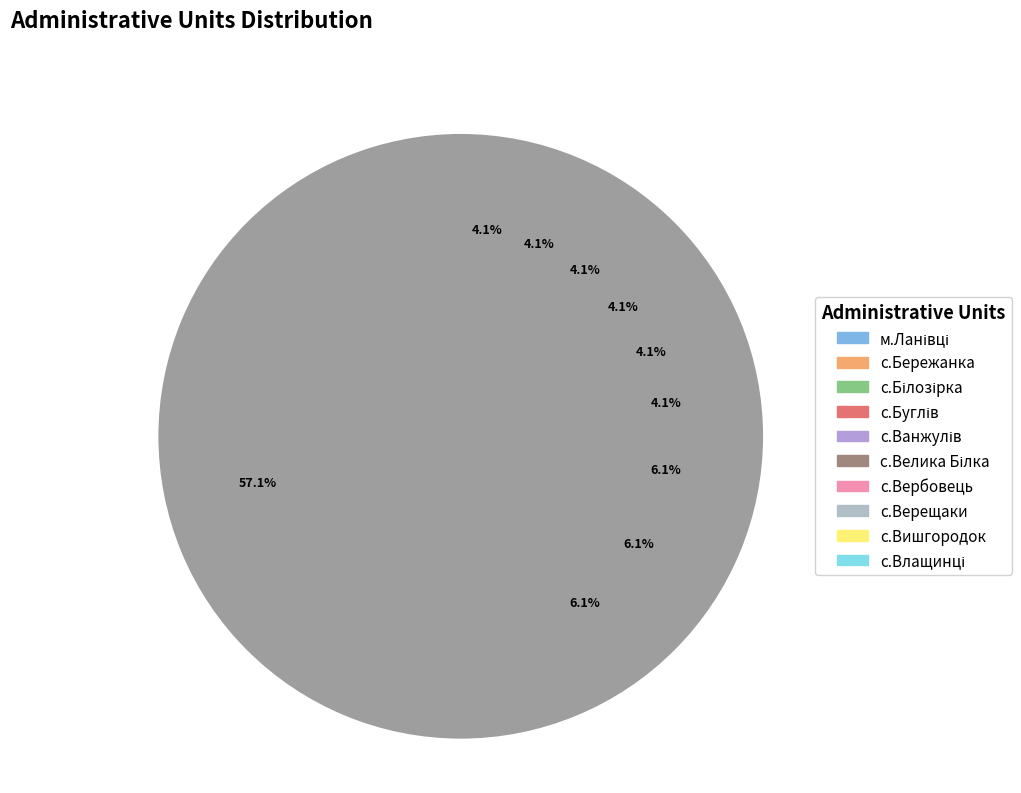

To the nearest percent, what is the average slice percentage?

10%